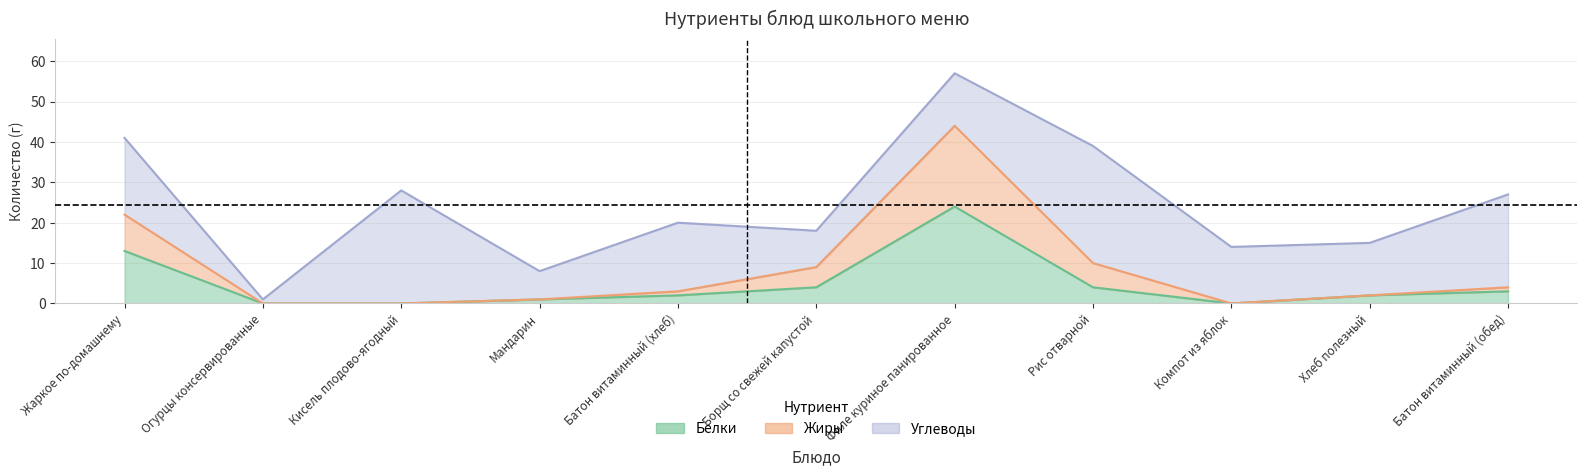

How many lines are shown in the chart?

2